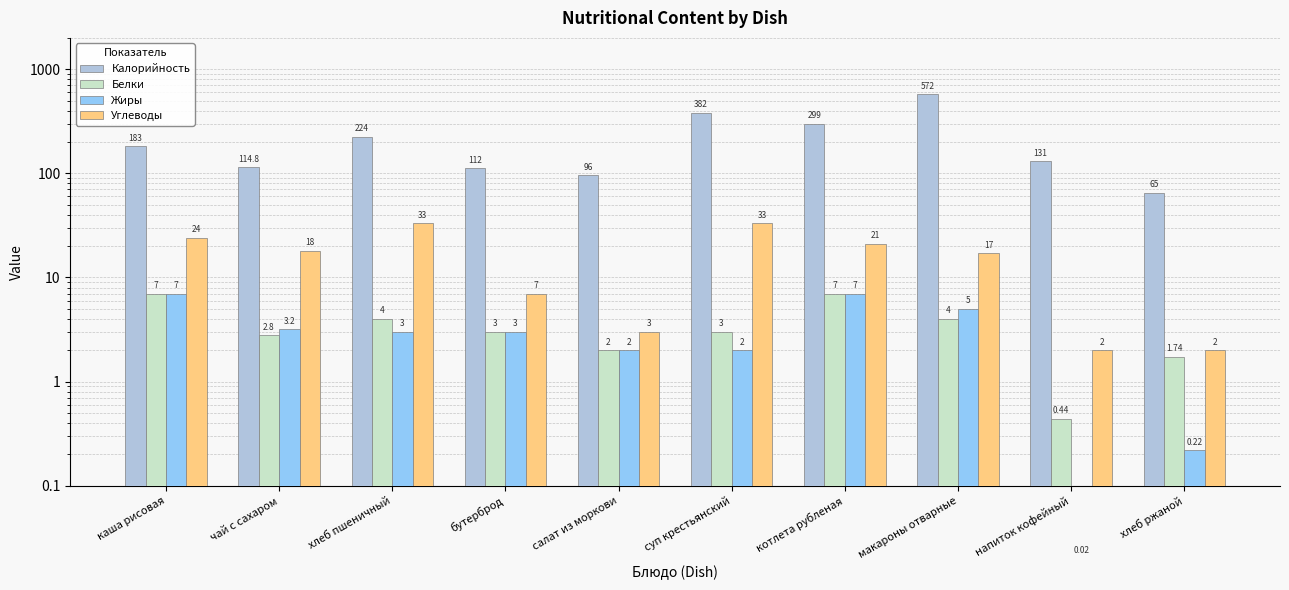

How many Жиры values are between 2 and 5?

6